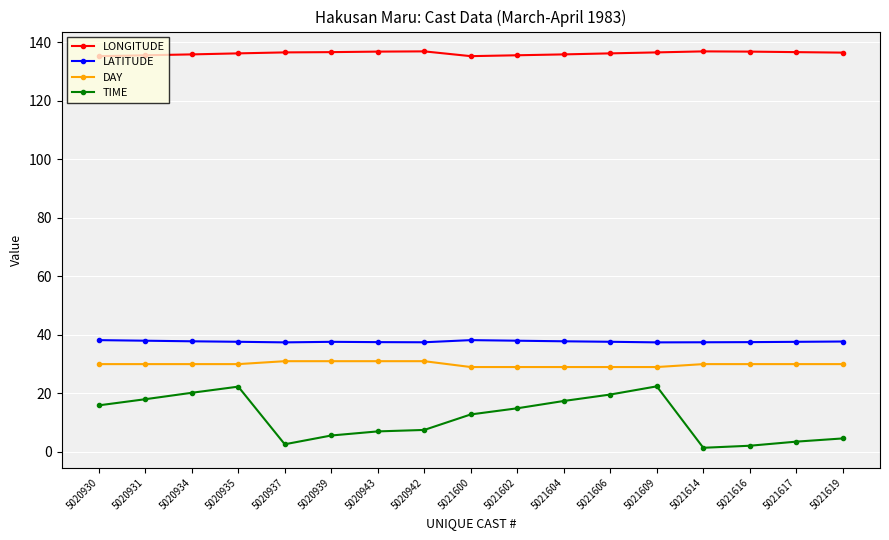

True or false: DAY has a value of 18.4 at 5021609.

False